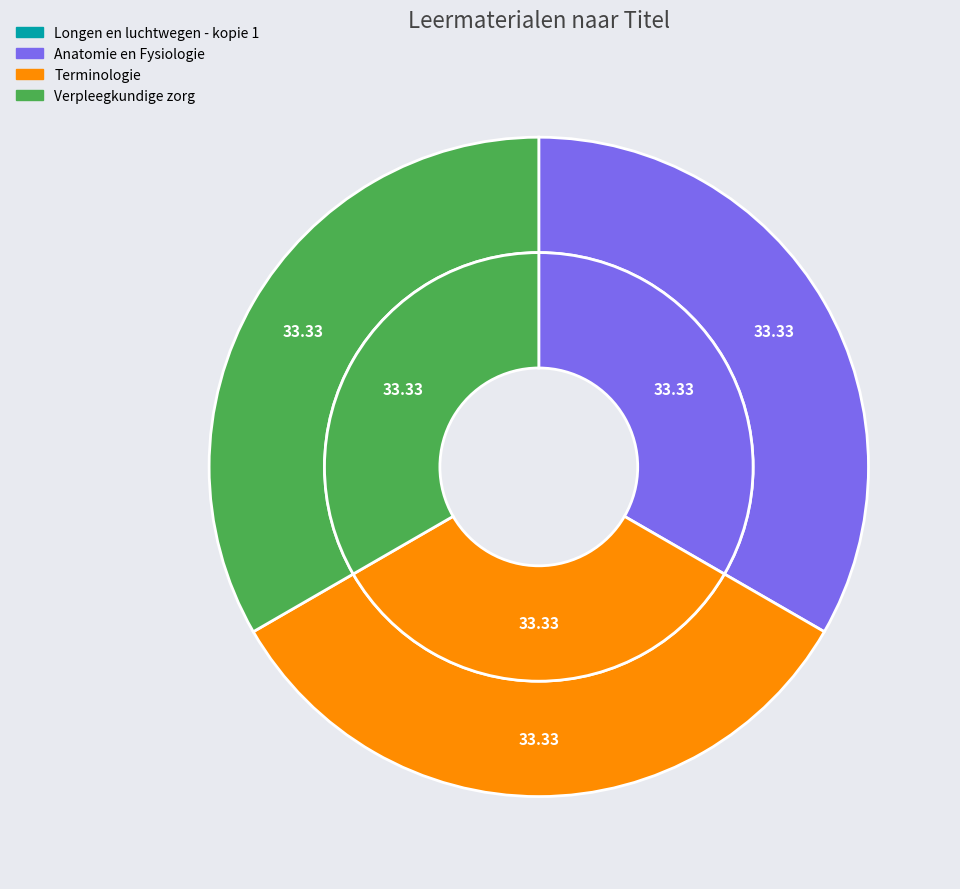

Combined, what portion of the pie is Verpleegkundige zorg and Longen en luchtwegen - kopie 1?

33.3%